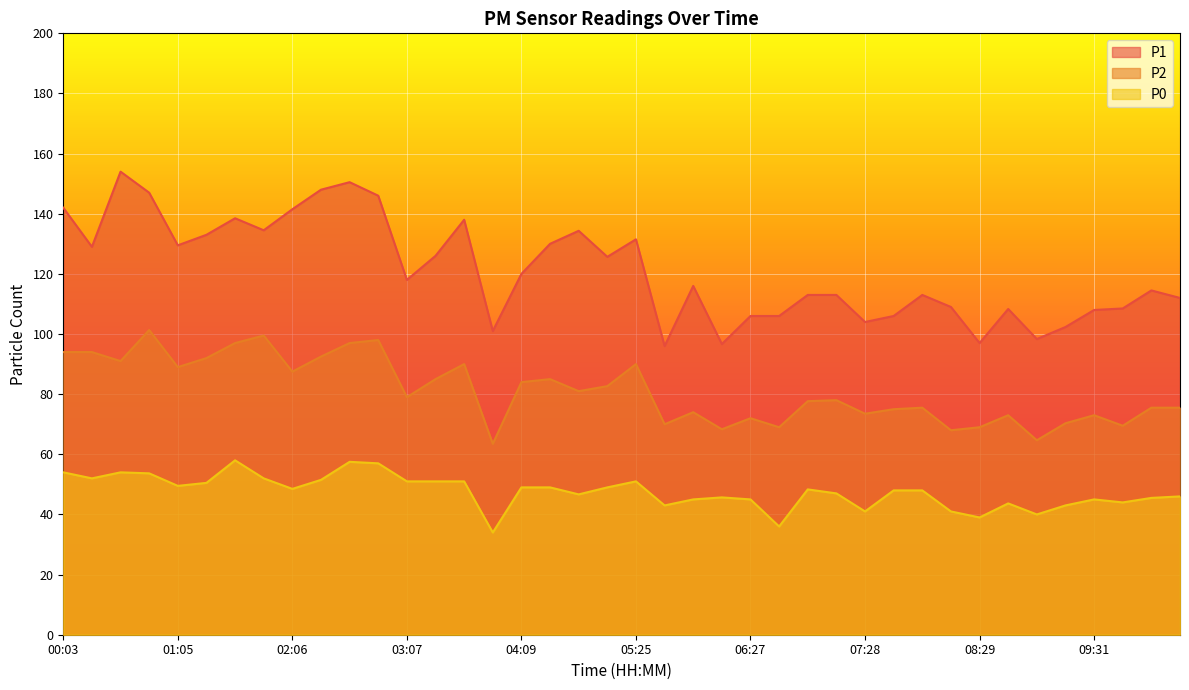

In P0, how many points are higher than both neighbors (excluding endpoints)?

8